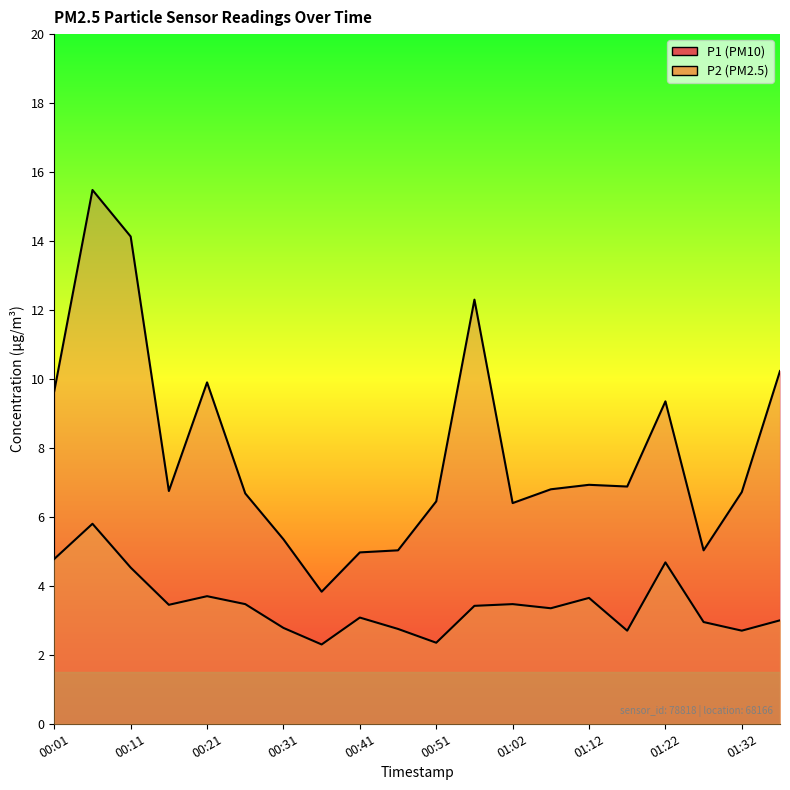

What is the smallest value displayed?

2.3